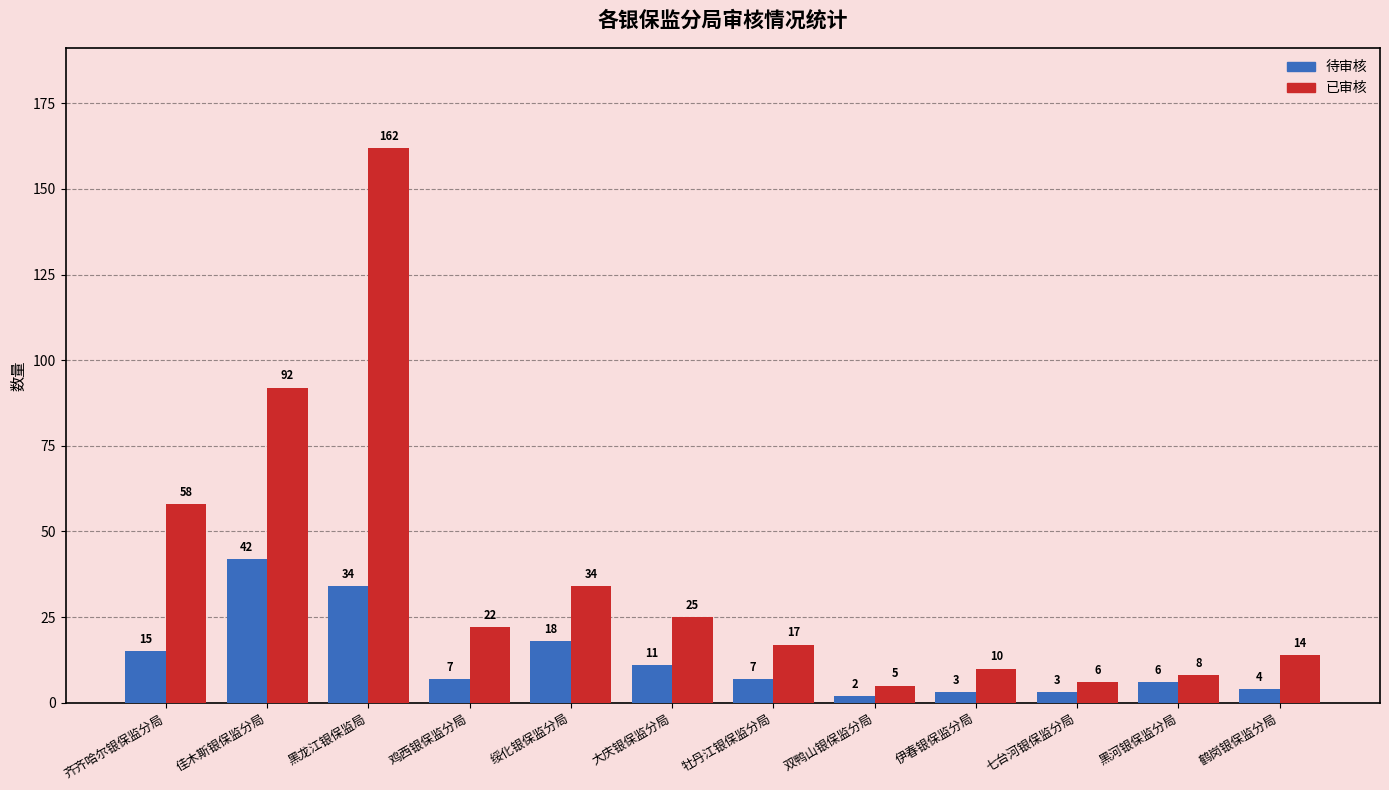

Which series has the largest total across all categories?

已审核